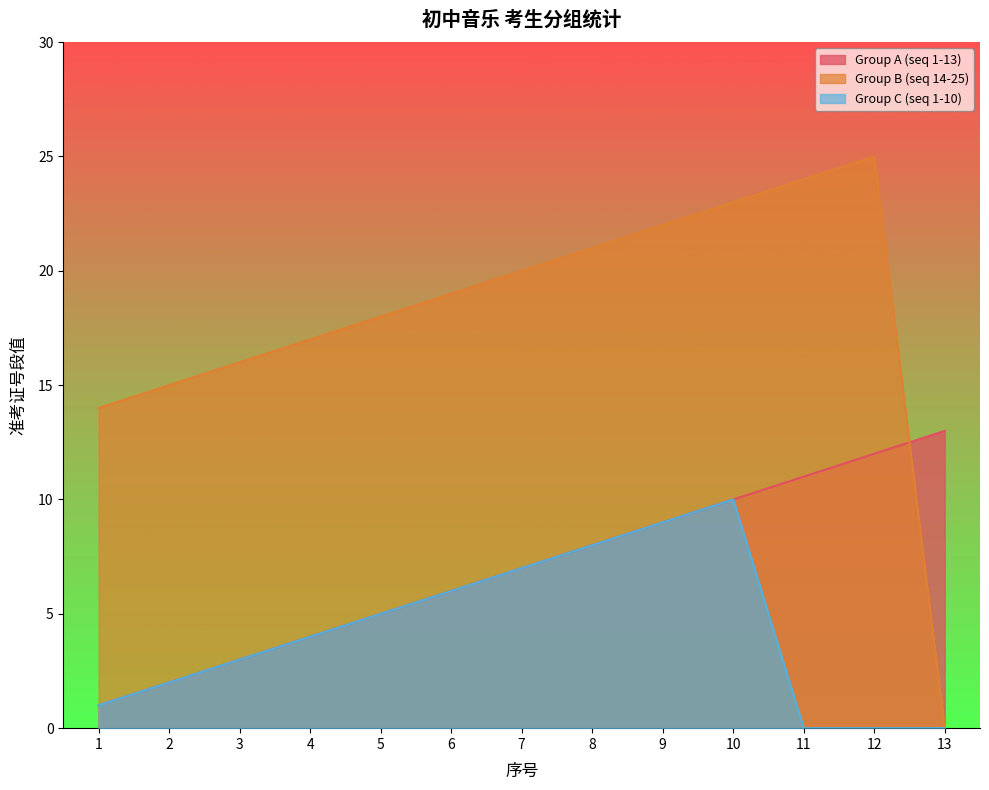

What is the total value across all series at 9?

40